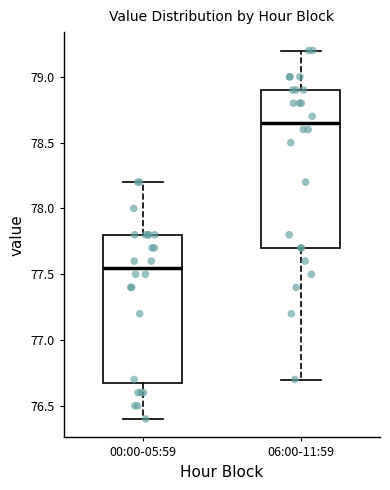

Comparing the boxes themselves (not the whiskers), which one is the tallest?

06:00-11:59